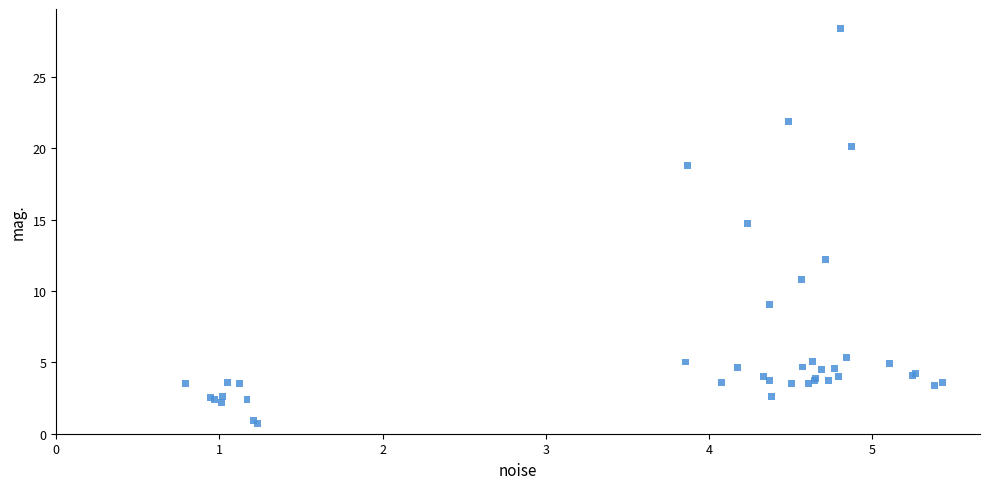

What Y value in the scatter plot is closest to 14?

14.7